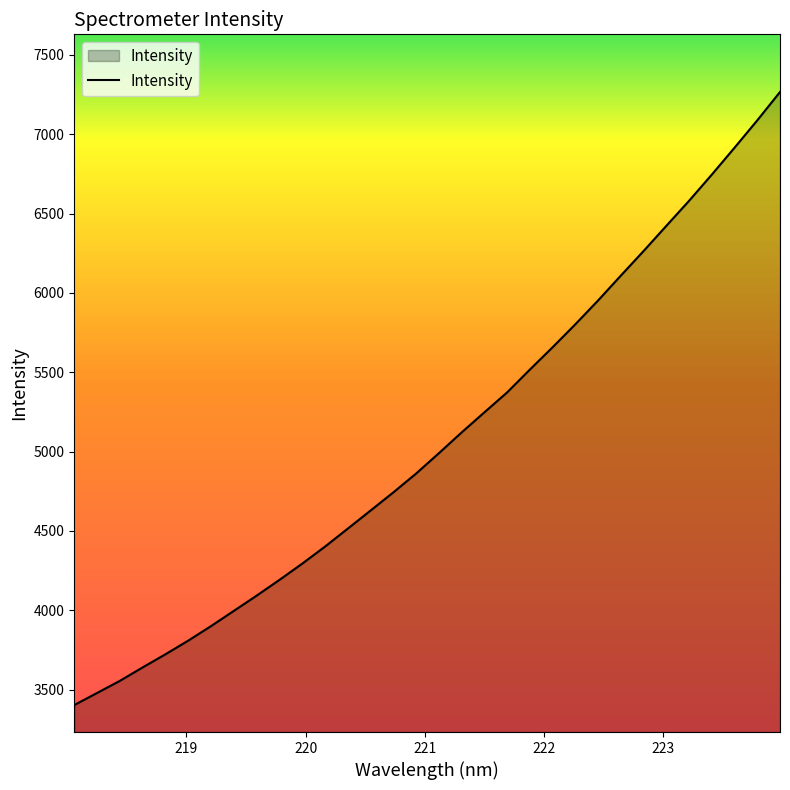

What is the smallest value displayed?

3403.4